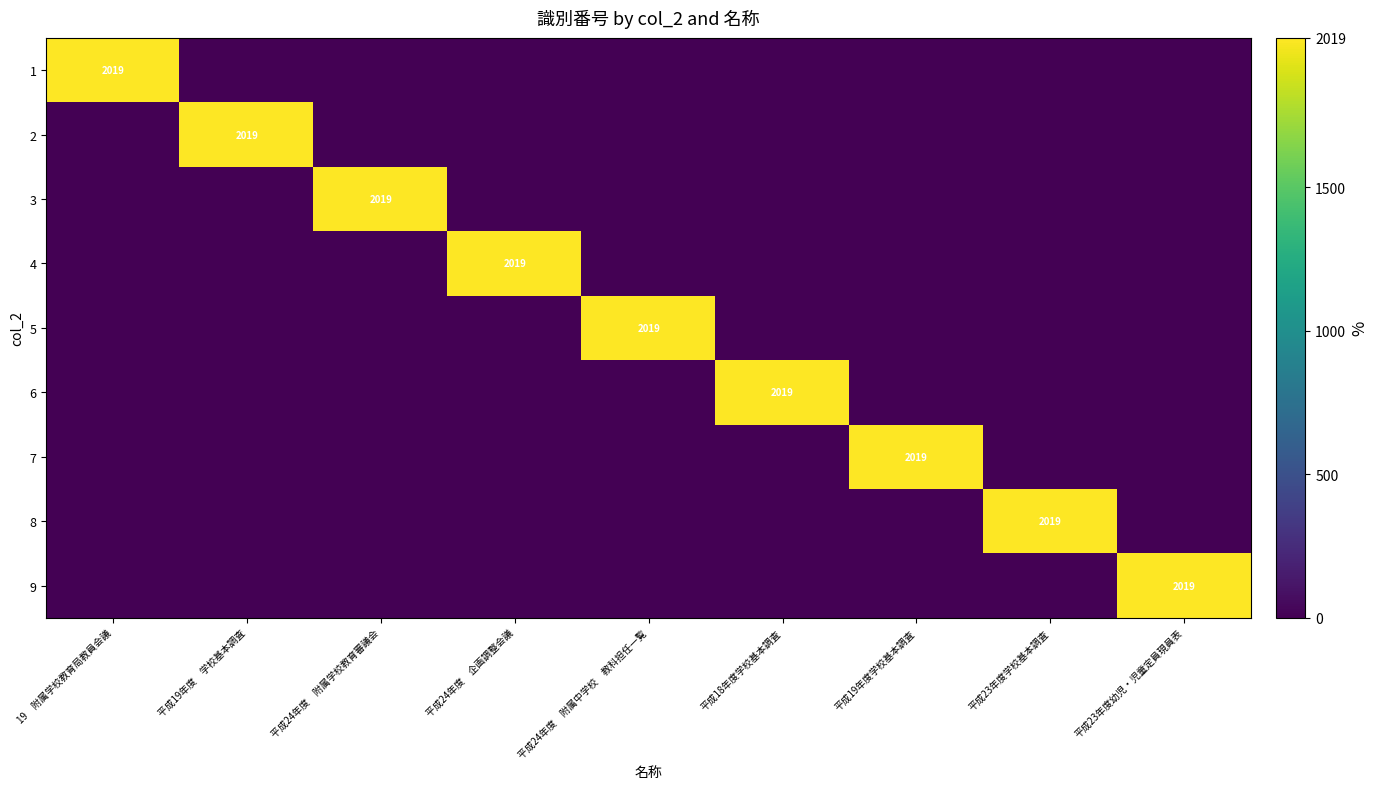

The 1 series shows 2837 at 19　附属学校教育局教員会議. True or false?

False